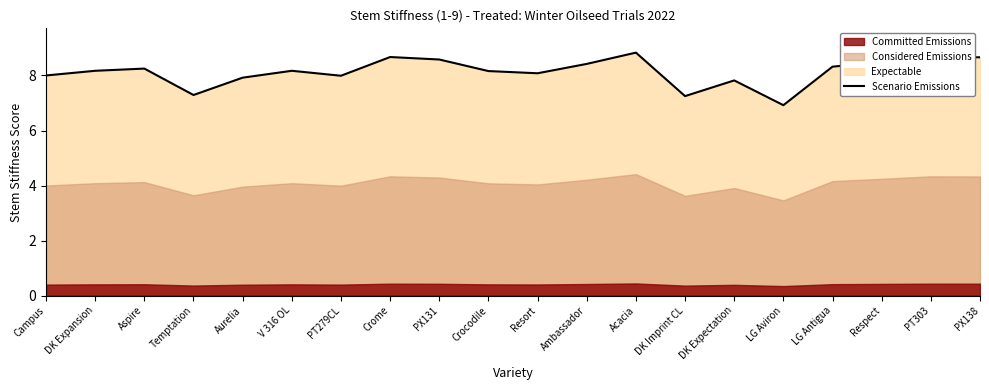

At which label does Scenario Emissions reach its minimum?

LG Aviron